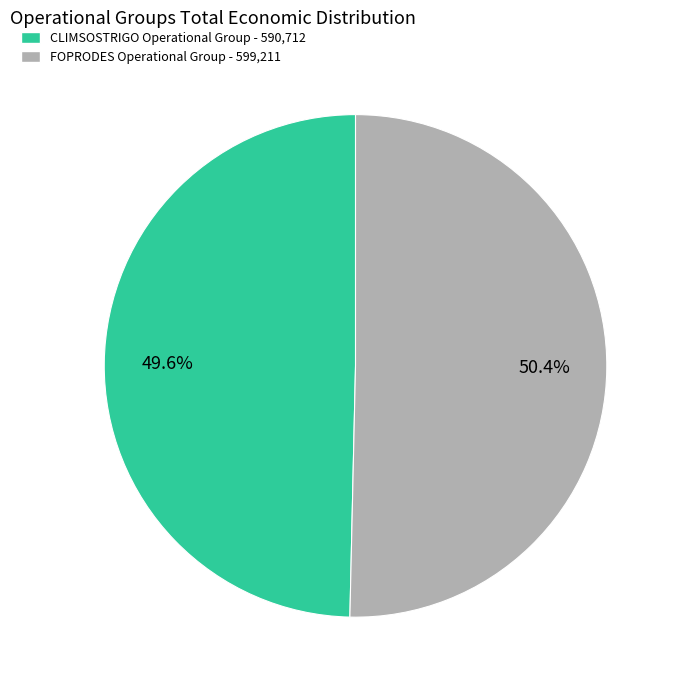

What percentage is NOT represented by CLIMSOSTRIGO Operational Group?

50.4%